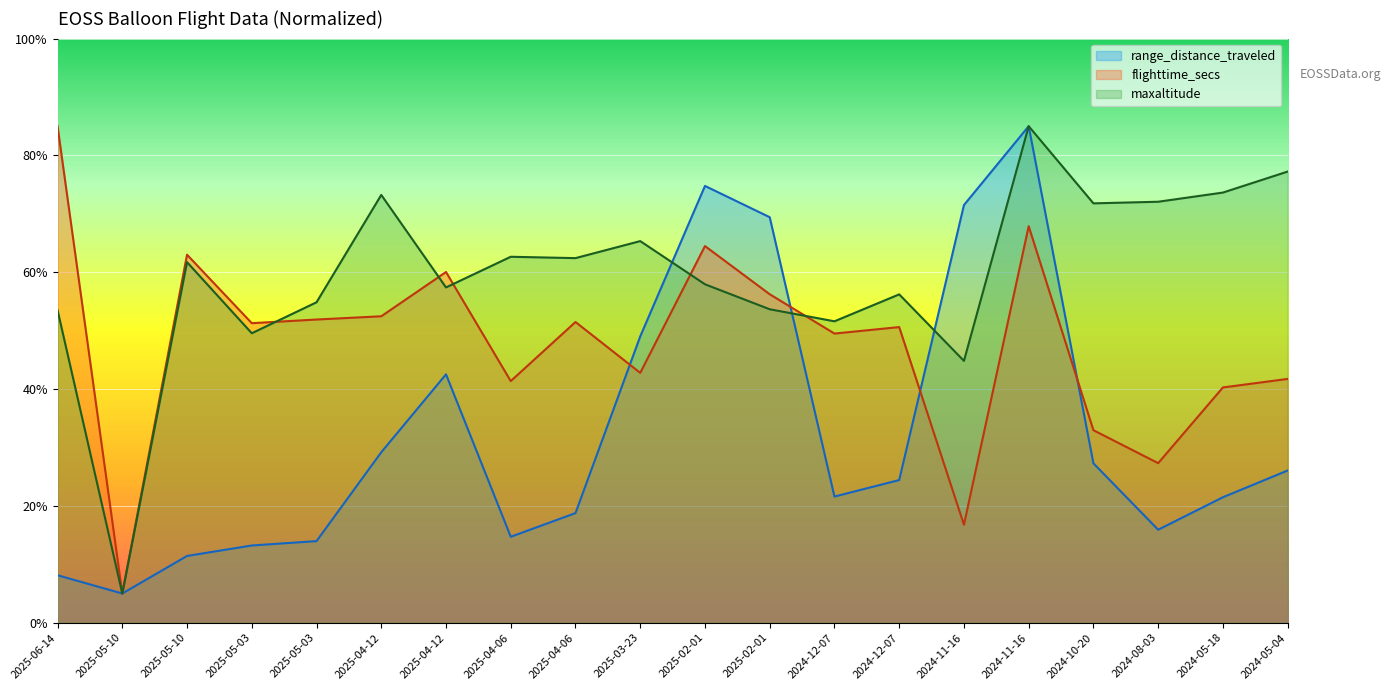

What is the difference between the flighttime_secs values at 2025-05-03 and 2025-04-06?

0.4